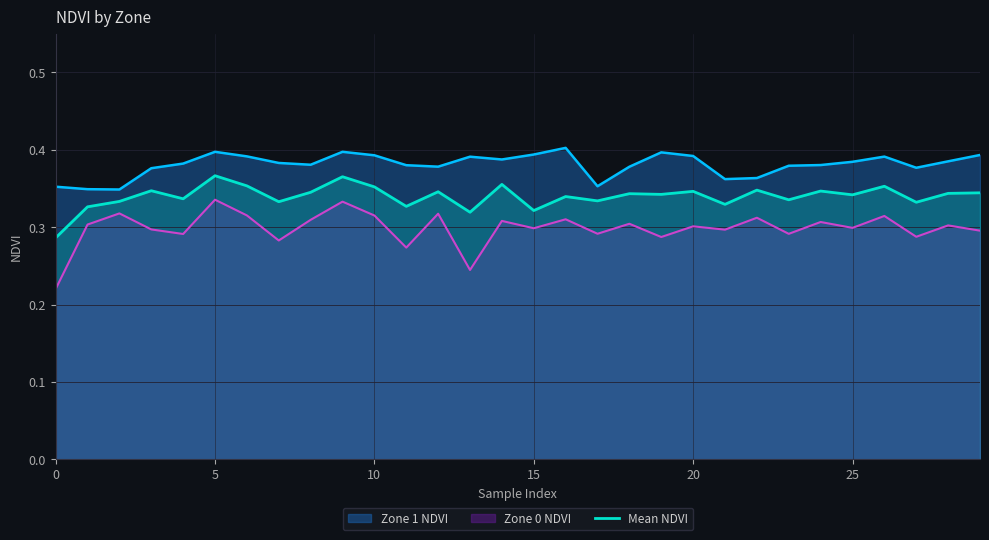

What is the label of the 14th point from the right?

16